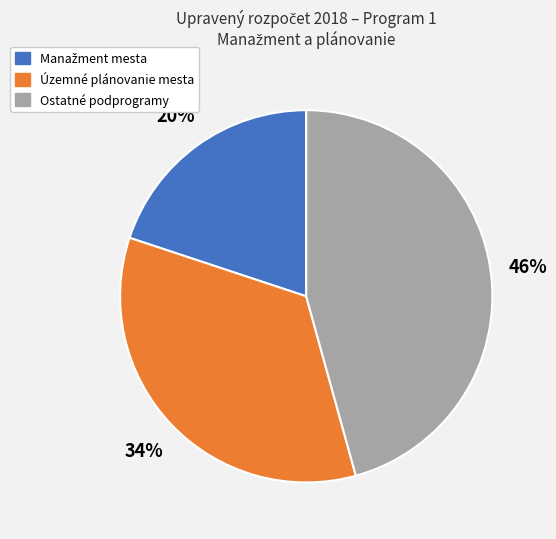

Which slice is the largest?

Ostatné podprogramy